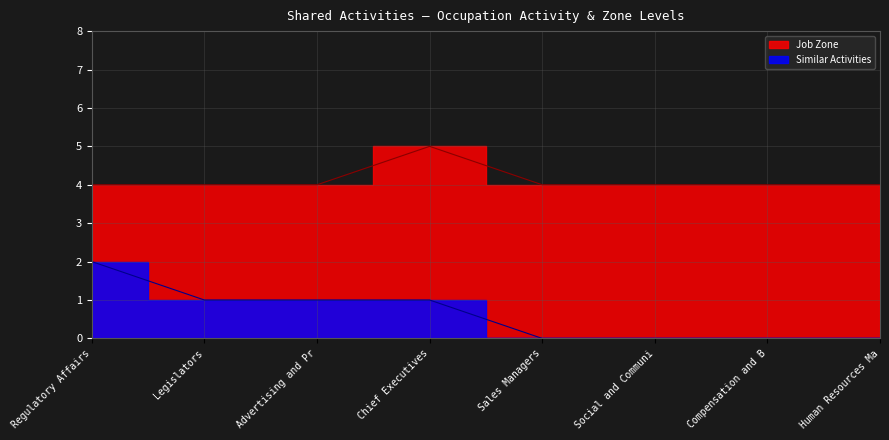

Rank the series at Advertising and Pr from lowest to highest value.

Similar Activities, Job Zone